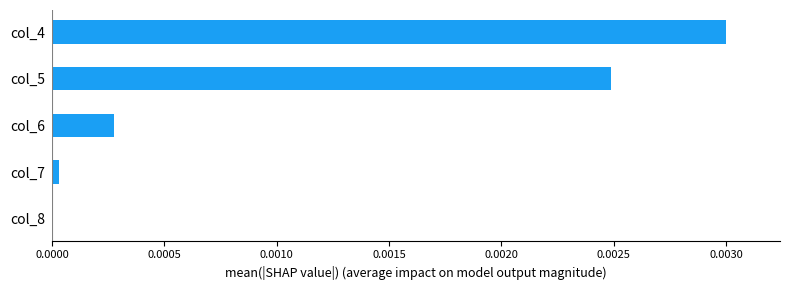

True or false: the data shows 0.0 at col_7.

True